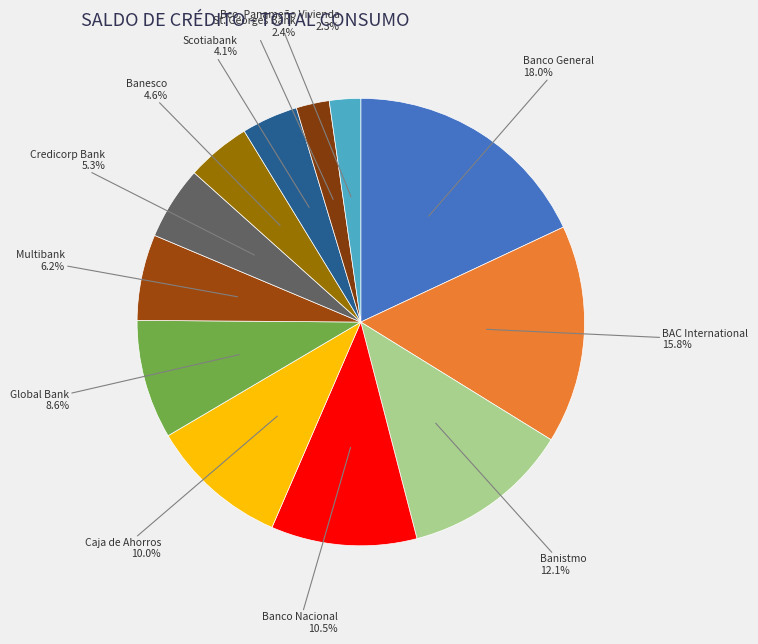

Which category has the biggest portion of the pie?

Banco General 18.0%